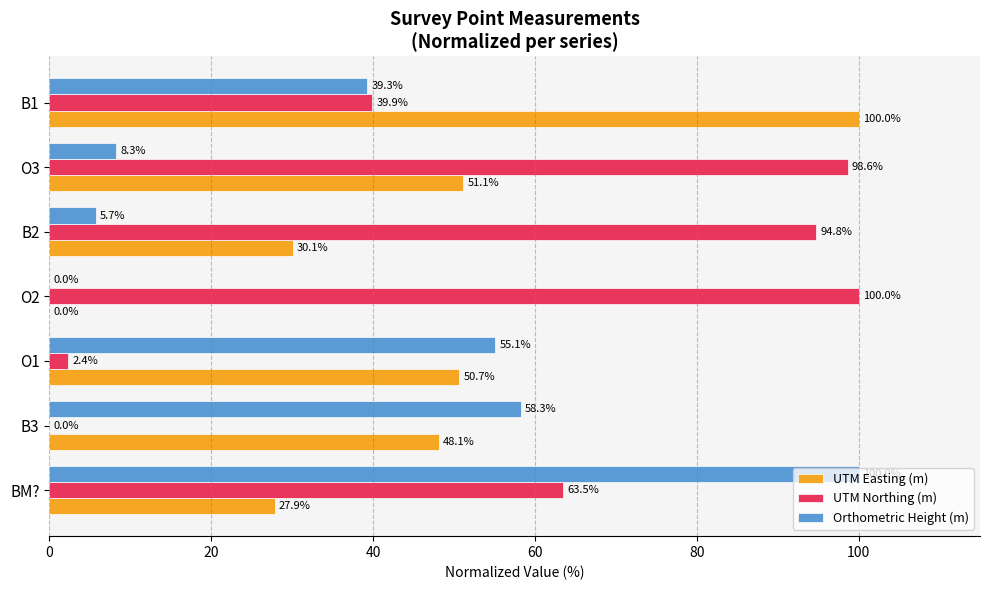

What is the maximum value for UTM Northing (m)?

100.0